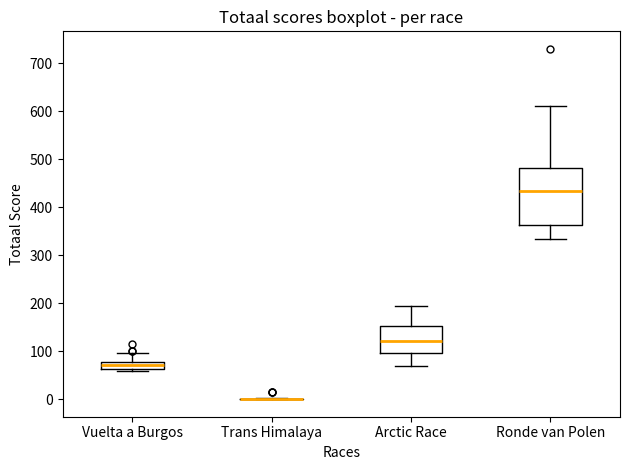

Comparing the boxes themselves (not the whiskers), which one is the tallest?

Ronde van Polen